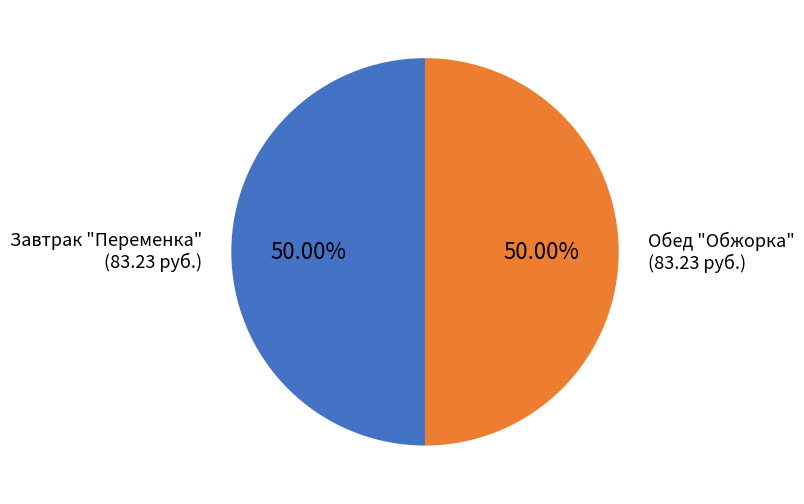

Combined, do Обед "Обжорка" and Завтрак "Переменка" account for over 50%?

Yes